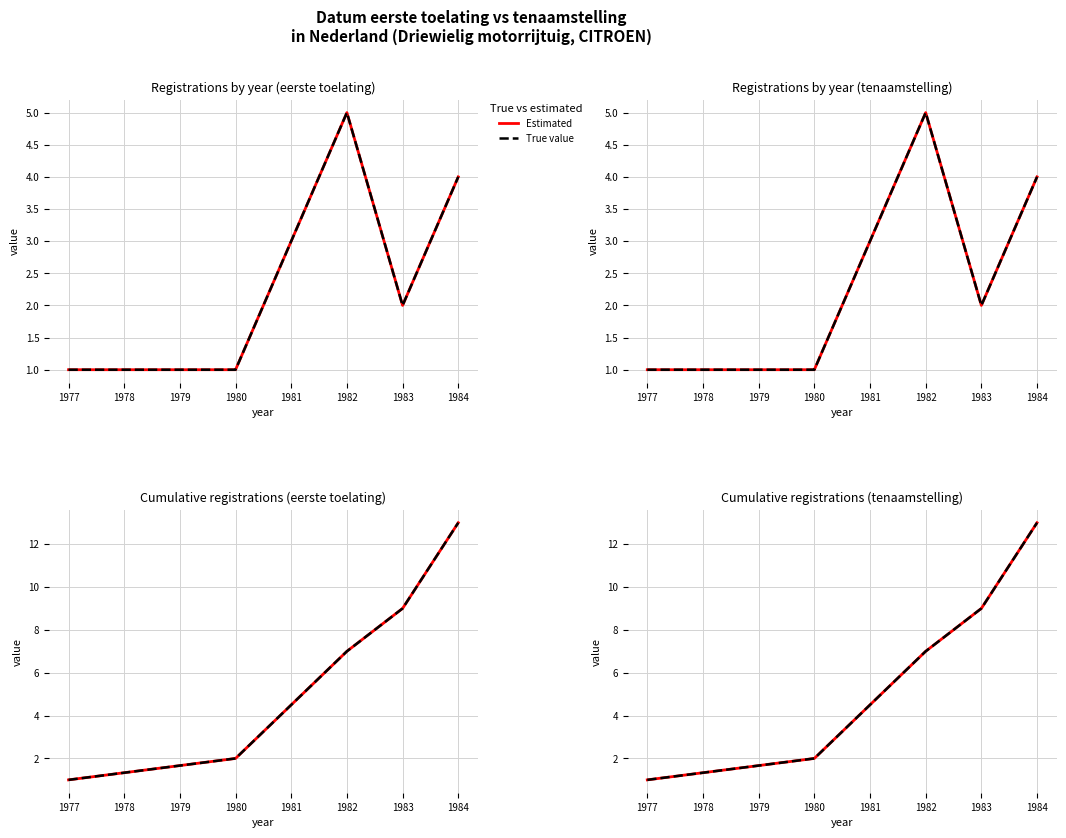

At how many categories does at least one series exceed 2?

3